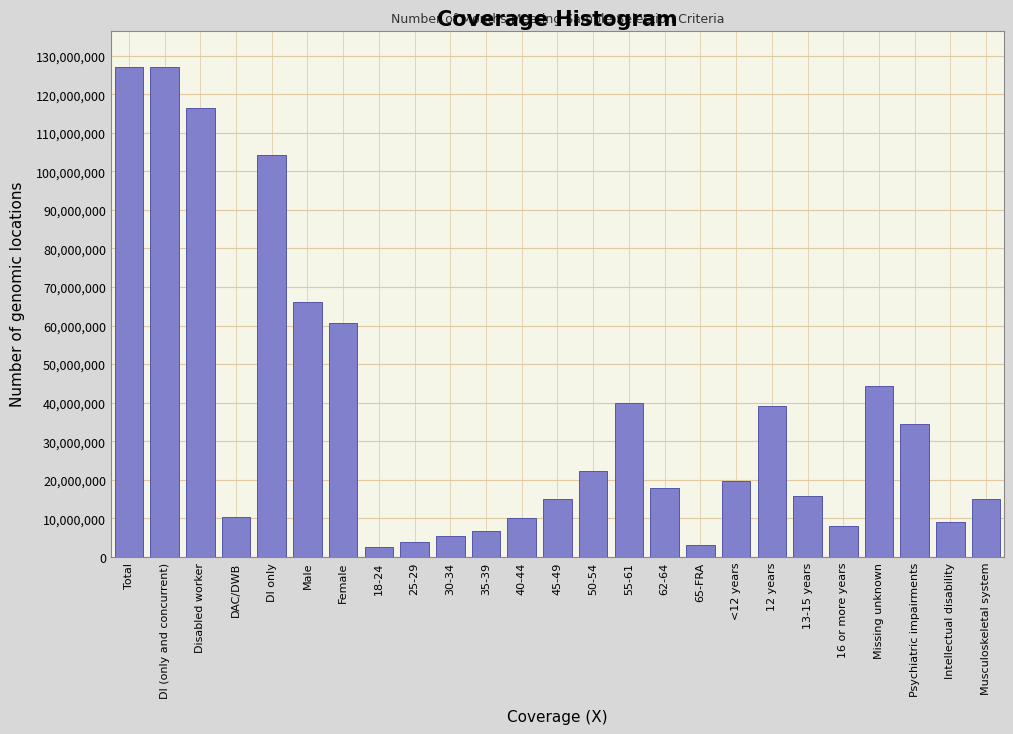

What is the label of the 10th bar from the left?

30-34